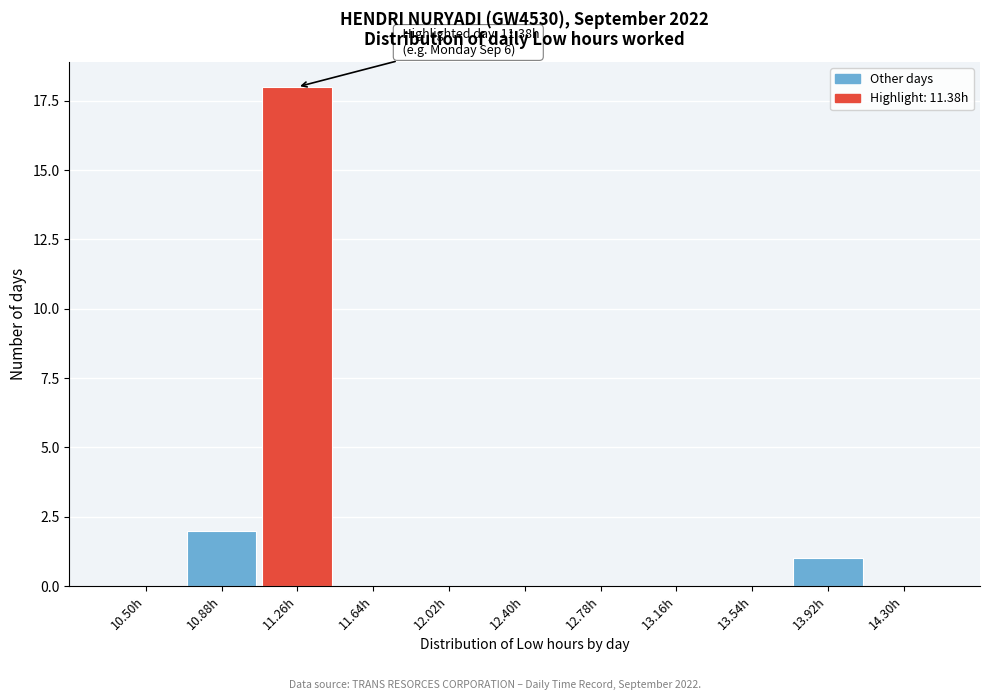

Reading left to right, transcribe all the data shown in this chart.

10.50h=0	10.88h=2	11.26h=18	11.64h=0	12.02h=0	12.40h=0	12.78h=0	13.16h=0	13.54h=0	13.92h=1	14.30h=0